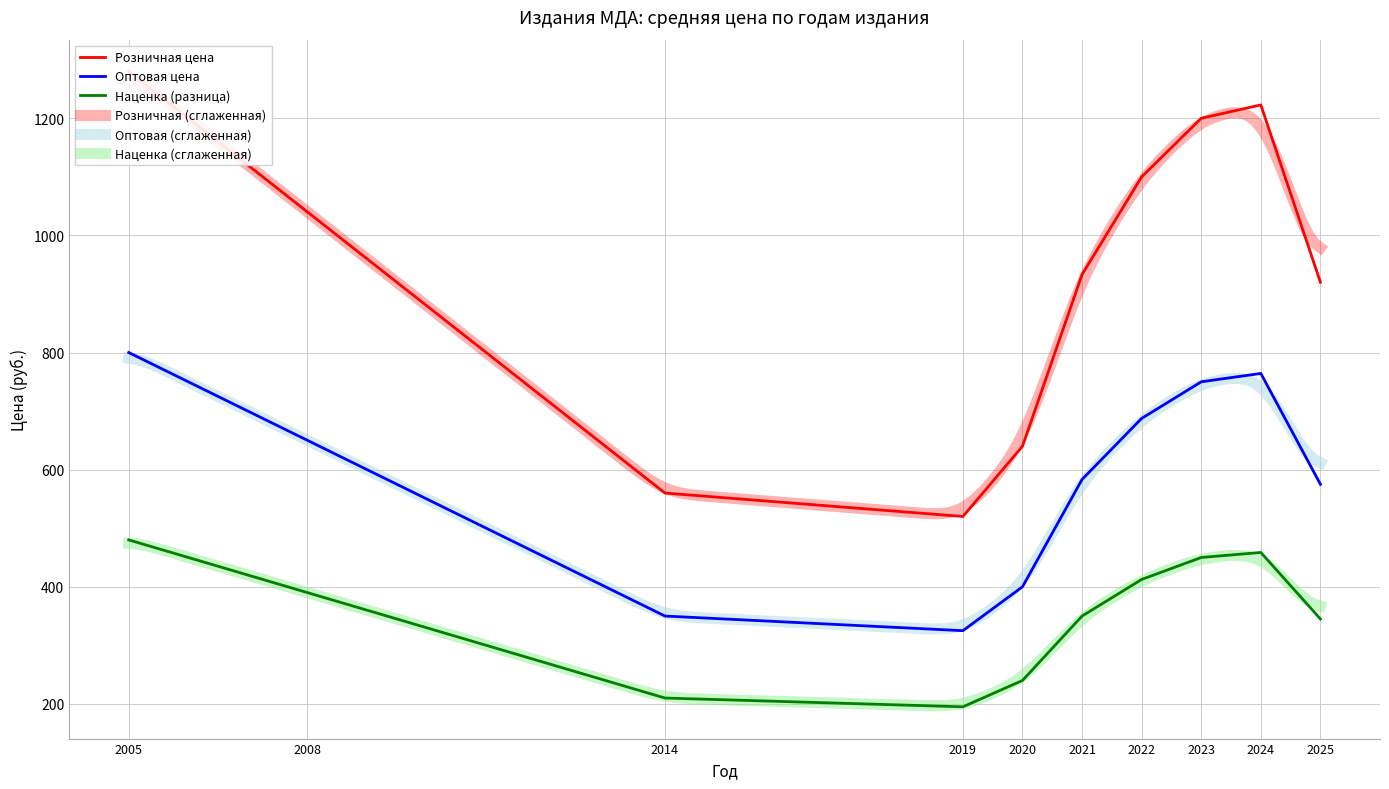

The value of Наценка (разница) at 2008 is 686.2. True or false?

False